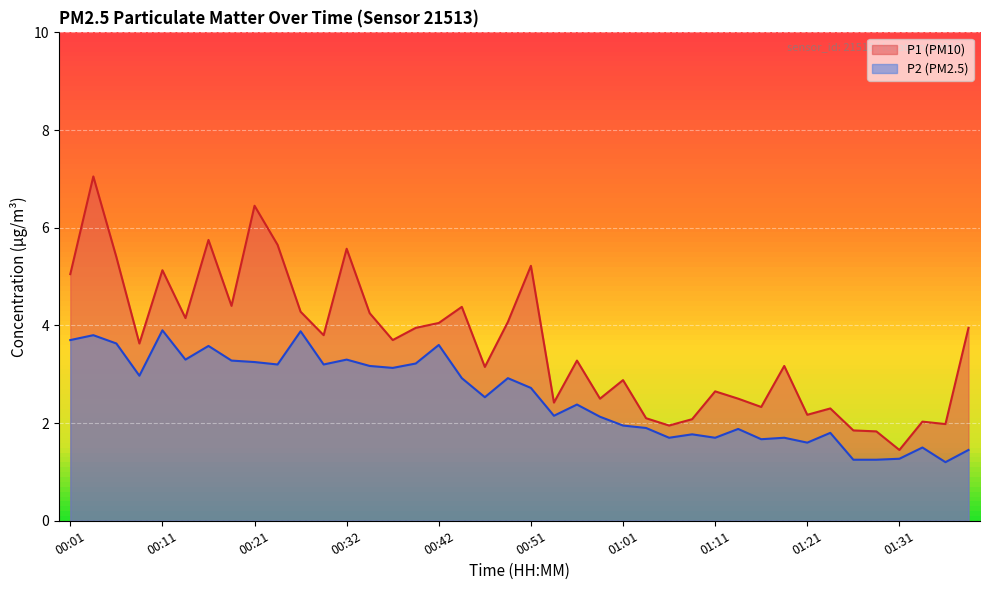

Reading left to right, list all the values displayed in this chart.

P1: 00:01=5.0	00:03=7.0	00:06=5.4	00:08=3.6	00:11=5.1	00:13=4.2	00:16=5.8	00:18=4.4	00:21=6.5	00:24=5.7	00:26=4.3	00:29=3.8	00:32=5.6	00:34=4.2	00:37=3.7	00:39=4.0	00:42=4.0	00:44=4.4	00:47=3.1	00:49=4.1	00:51=5.2	00:54=2.4	00:56=3.3	00:59=2.5	01:01=2.9	01:04=2.1	01:06=1.9	01:08=2.1	01:11=2.6	01:13=2.5	01:16=2.3	01:18=3.2	01:21=2.2	01:23=2.3	01:26=1.9	01:28=1.8	01:31=1.4	01:33=2.0	01:35=2.0	01:38=4.0
P2: 00:01=3.7	00:03=3.8	00:06=3.6	00:08=3.0	00:11=3.9	00:13=3.3	00:16=3.6	00:18=3.3	00:21=3.2	00:24=3.2	00:26=3.9	00:29=3.2	00:32=3.3	00:34=3.2	00:37=3.1	00:39=3.2	00:42=3.6	00:44=2.9	00:47=2.5	00:49=2.9	00:51=2.7	00:54=2.1	00:56=2.4	00:59=2.1	01:01=1.9	01:04=1.9	01:06=1.7	01:08=1.8	01:11=1.7	01:13=1.9	01:16=1.7	01:18=1.7	01:21=1.6	01:23=1.8	01:26=1.2	01:28=1.2	01:31=1.3	01:33=1.5	01:35=1.2	01:38=1.4